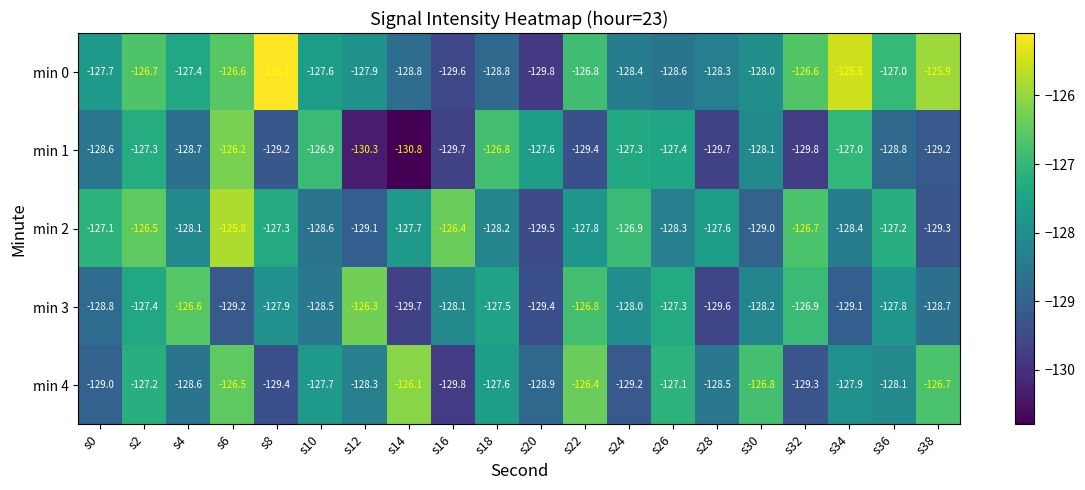

At which label does min 3 first exceed -128?

s2